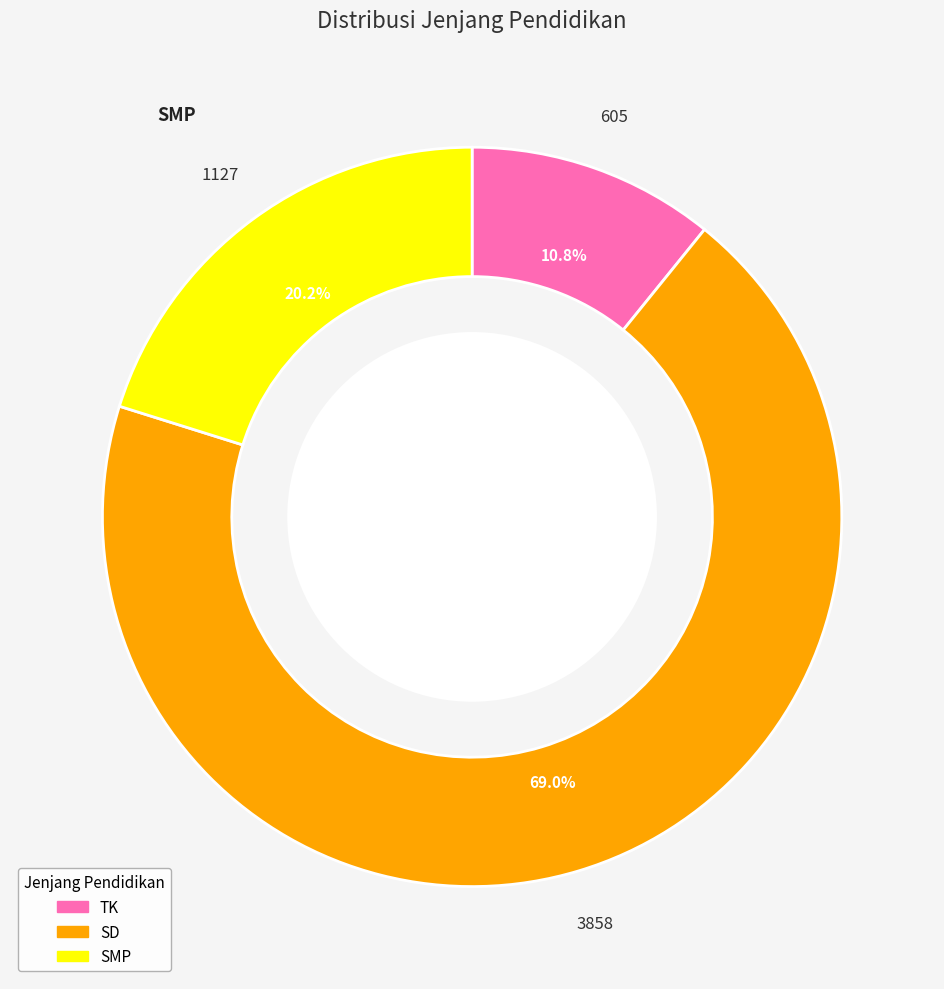

Does any single category account for the majority?

Yes